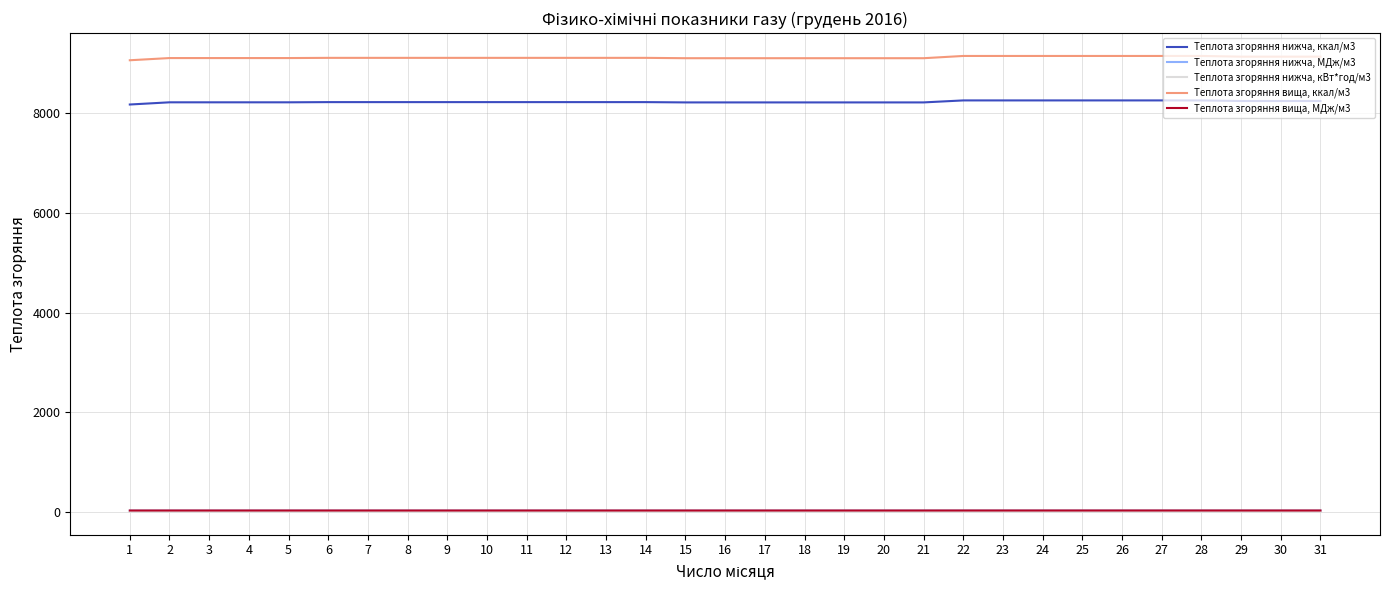

True or false: Теплота згоряння вища, МДж/м3 and Теплота згоряння вища, ккал/м3 intersect in this chart.

False